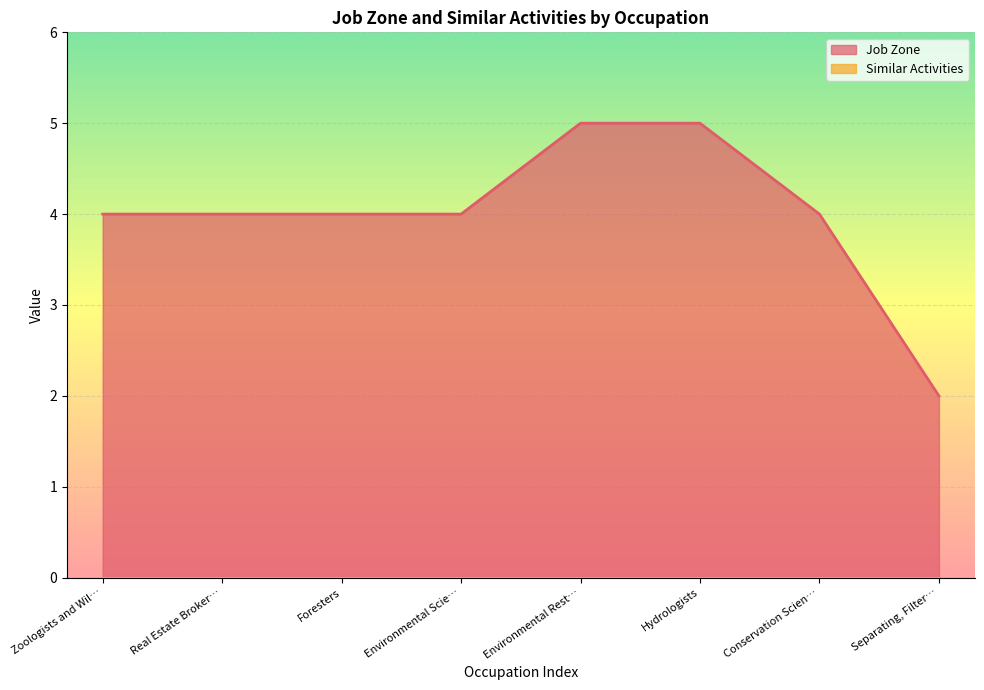

What is the greatest value displayed?

5